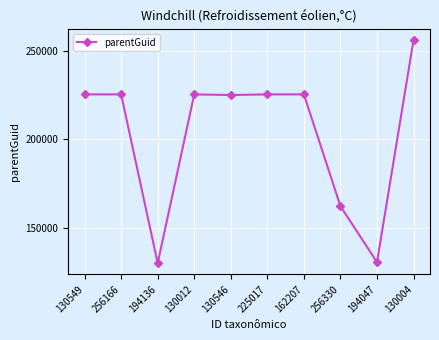

The value at 130549 is 119268. True or false?

False